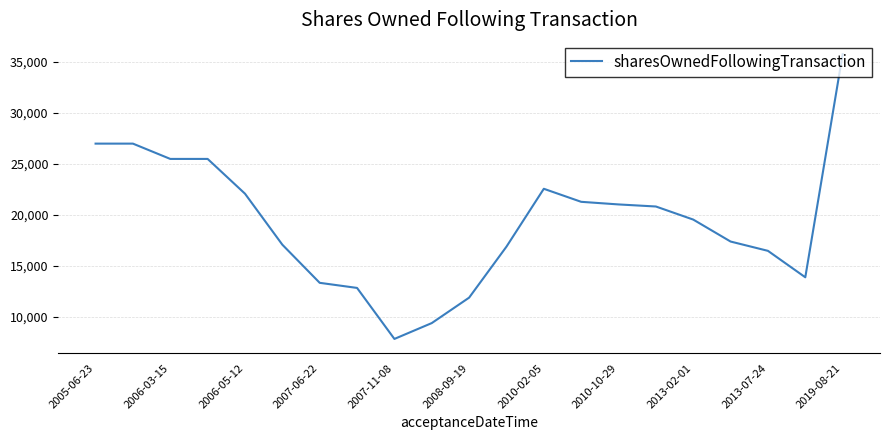

What is the maximum value shown in the chart?

35773